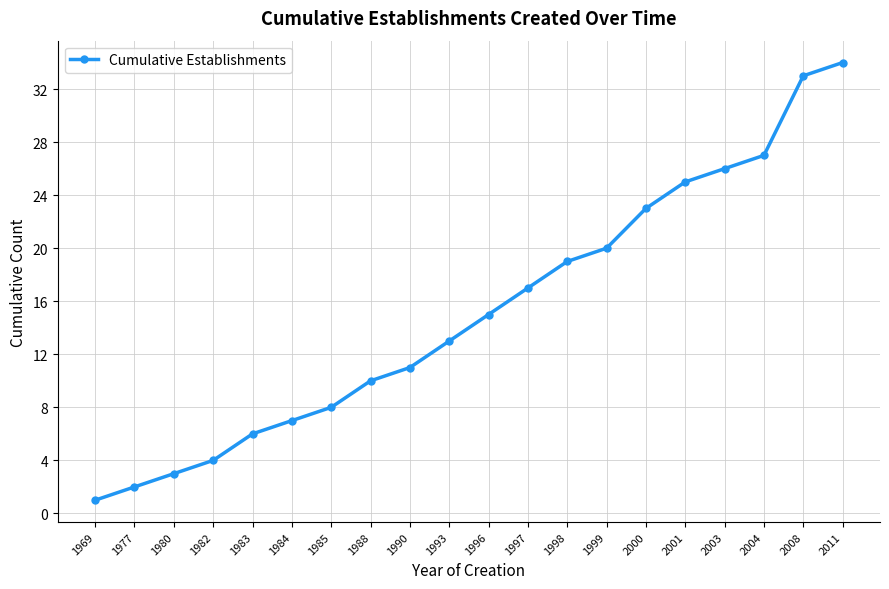

What is the change in value from 1996 to 1998?

+4